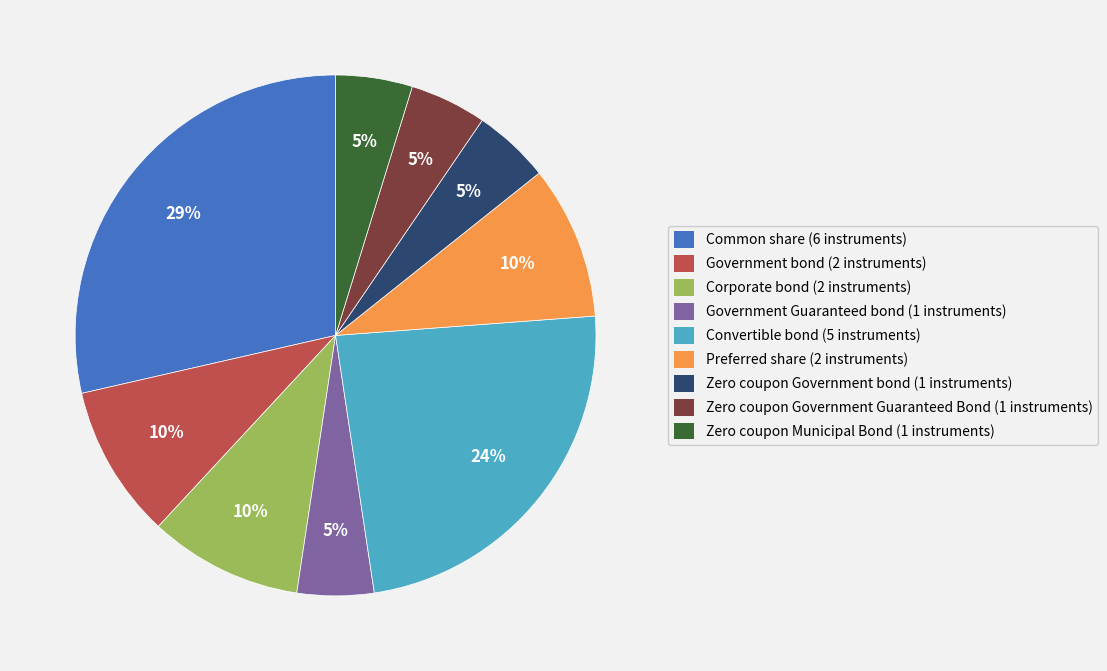

Is the sum of Zero coupon Municipal Bond and Zero coupon Government Guaranteed Bond greater than half?

No